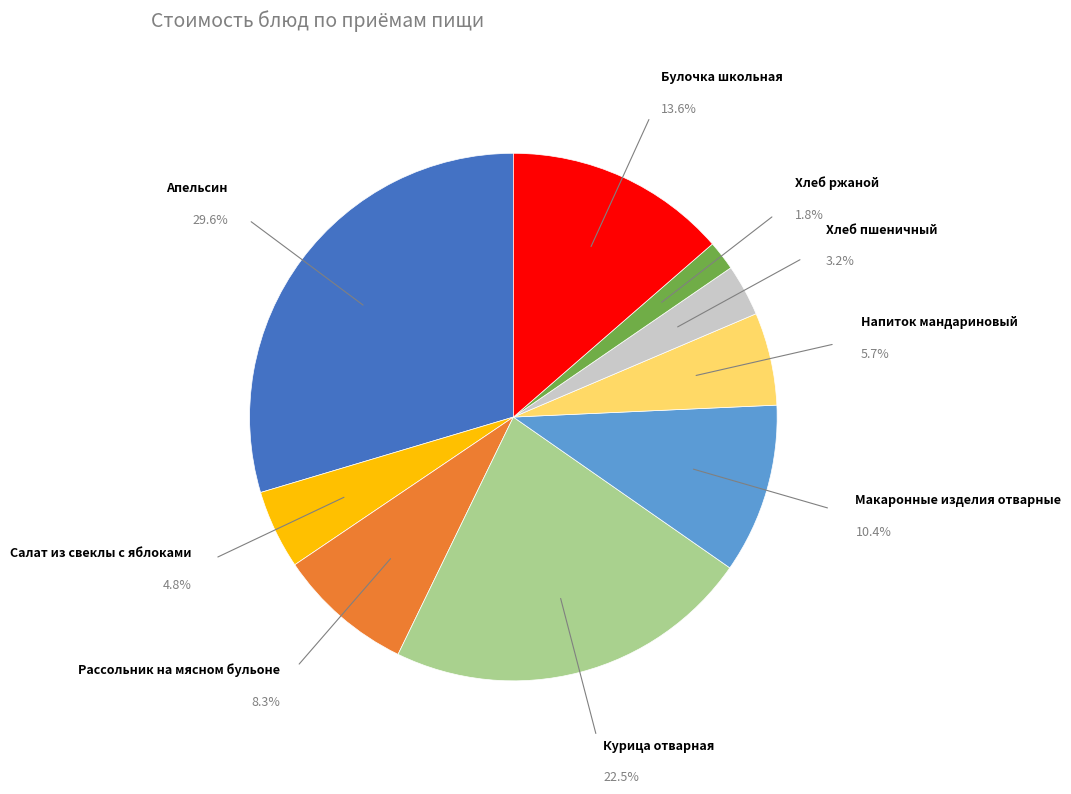

How many slices are in this pie chart?

9